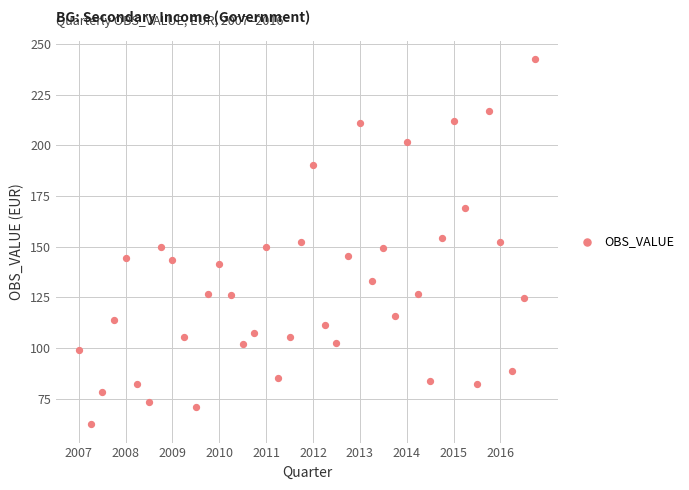

What is the range of X values (max minus min)?

9.8